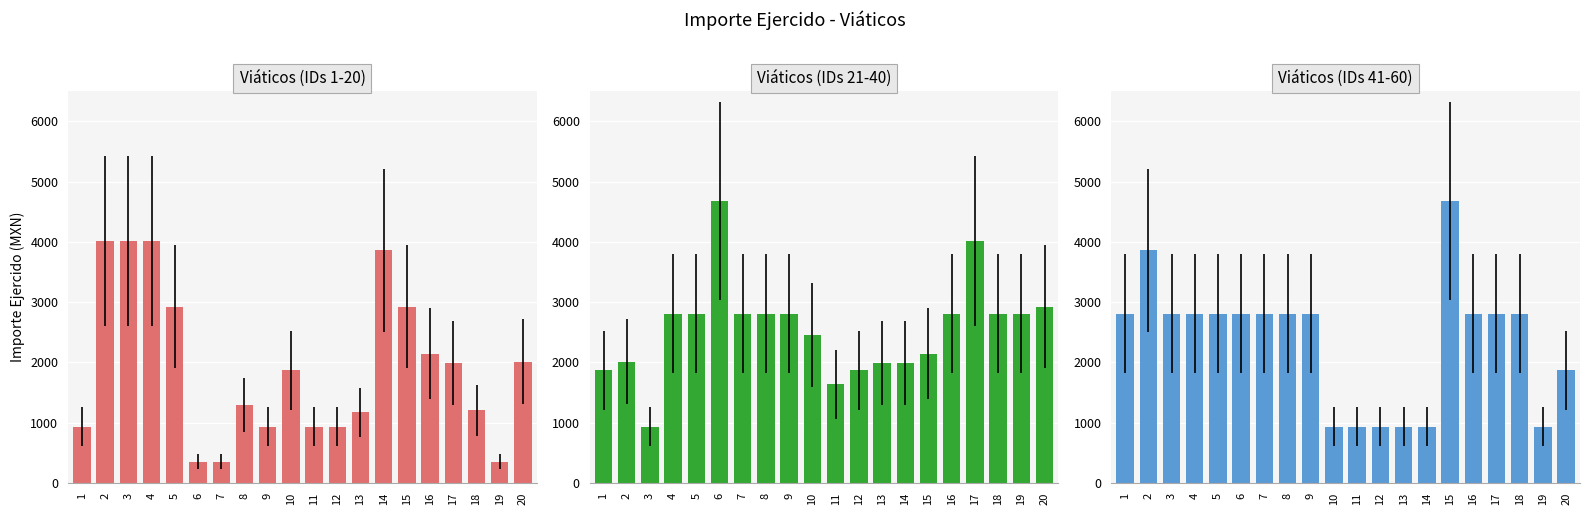

The value of Viáticos (IDs 21-40) at 2 is 2011. True or false?

True